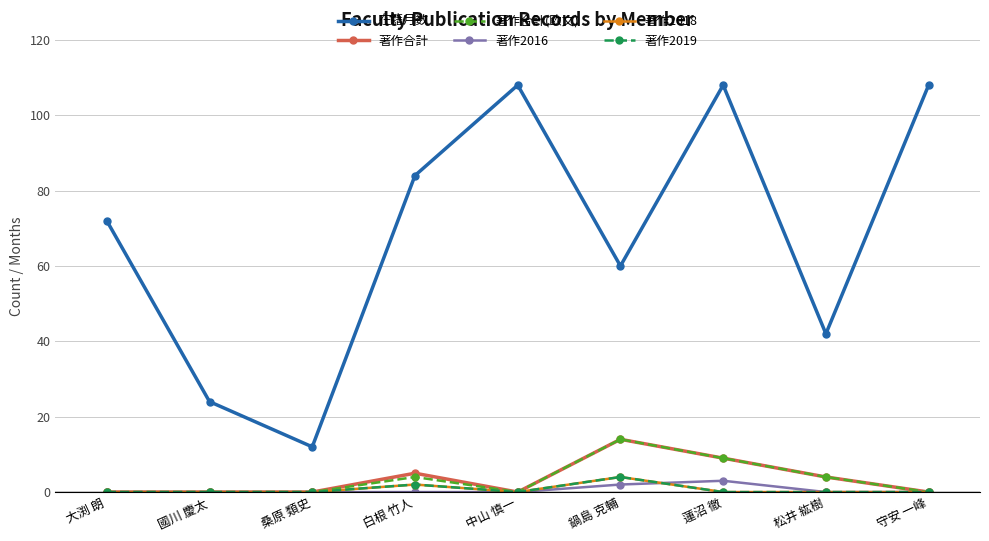

Is this an area chart (filled region under the line)?

No